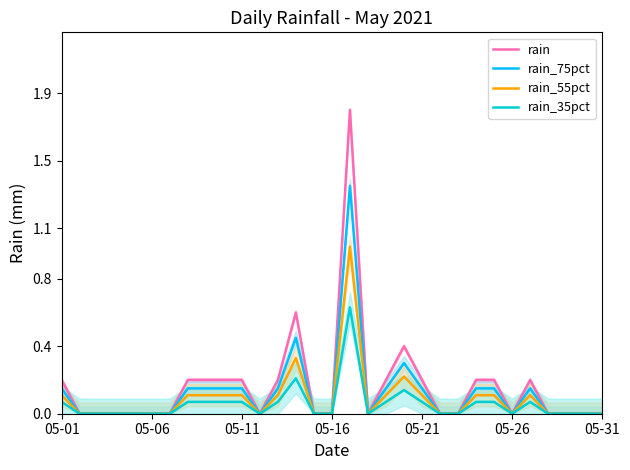

What is the sum of all rain values?

5.0